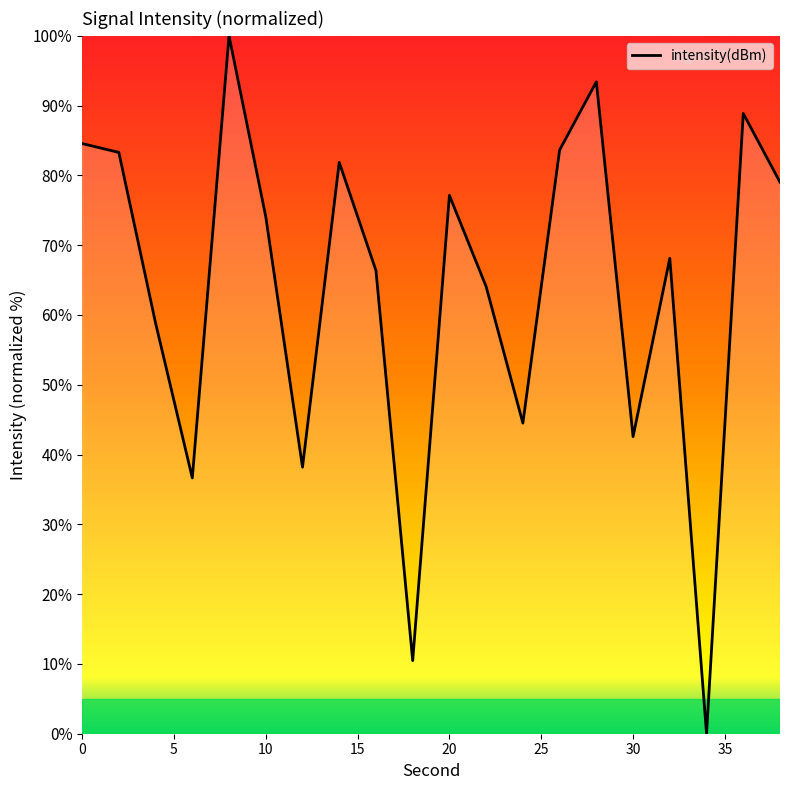

What is the greatest value displayed?

100.0